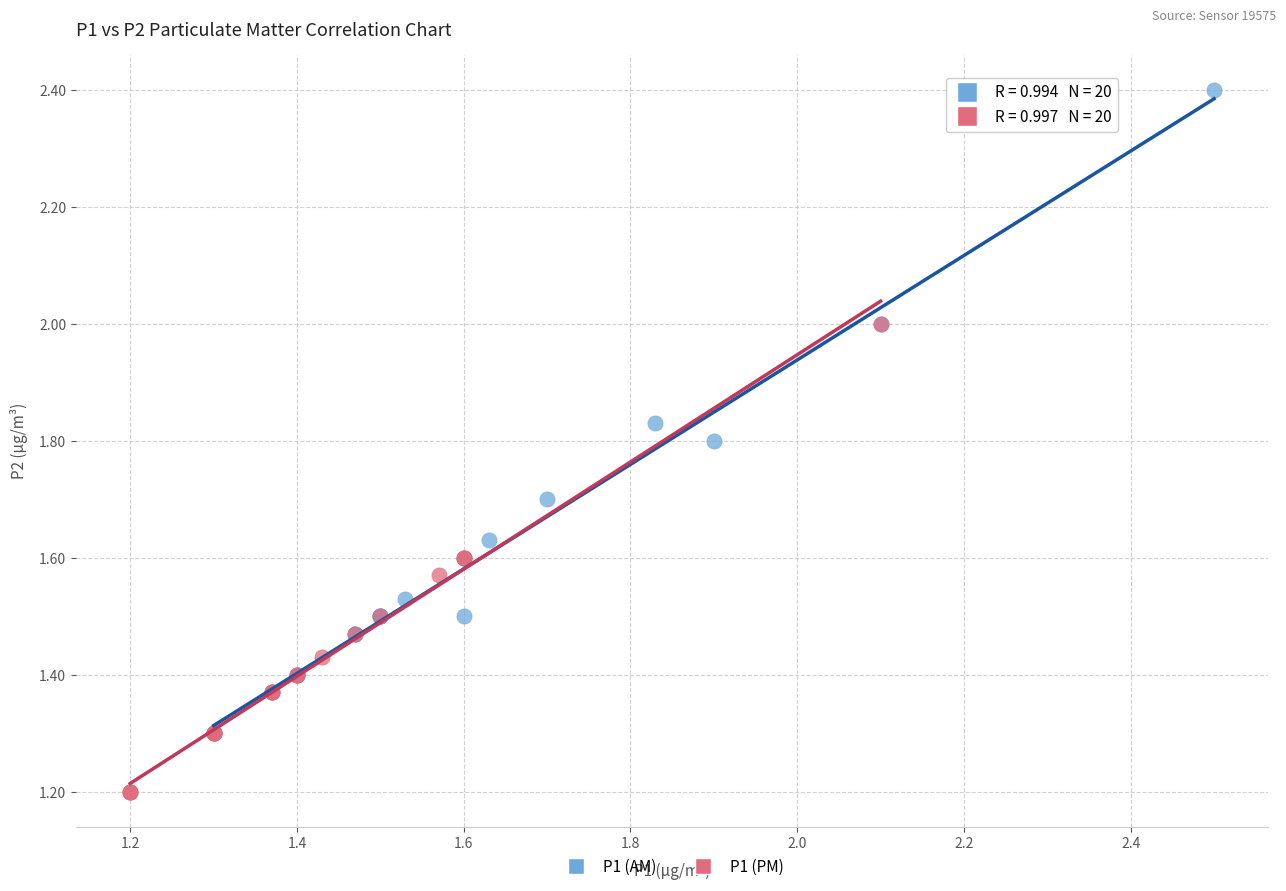

Which series contains the highest Y value?

P1 (AM)